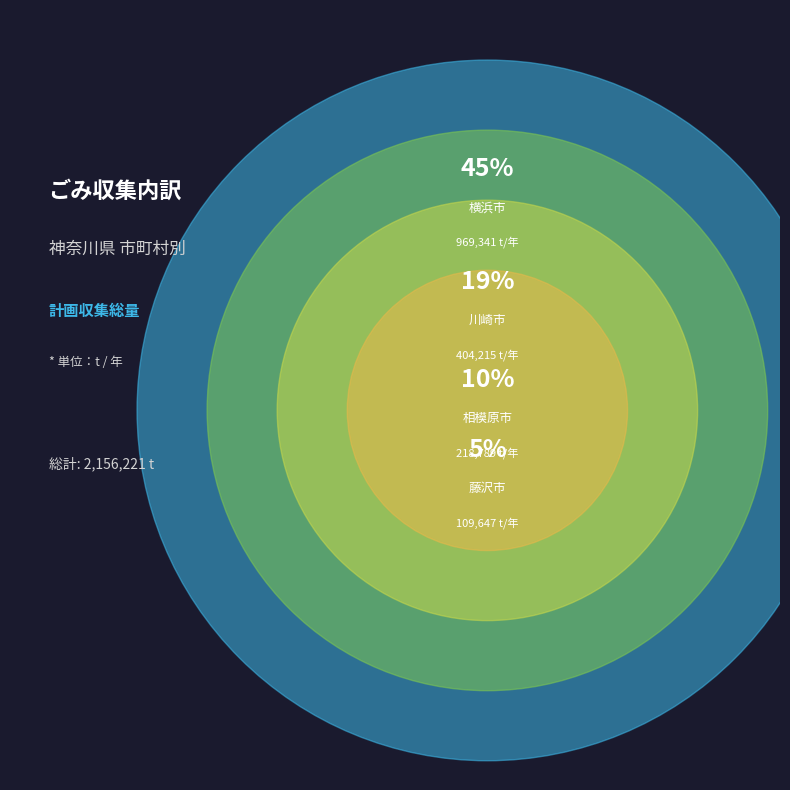

Does any single category account for the majority?

No